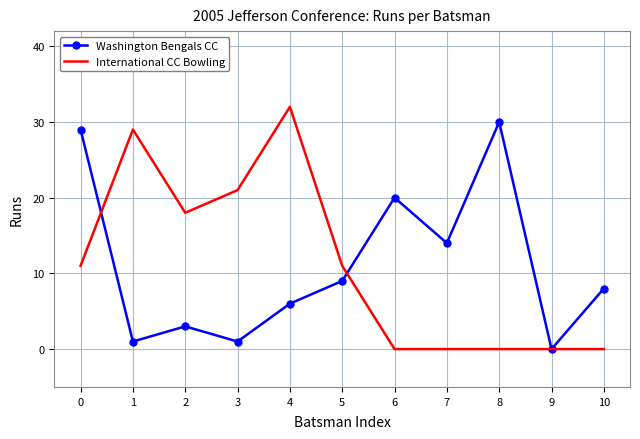

Reading left to right, transcribe all the data shown in this chart.

Washington Bengals CC: 29	1	3	1	6	9	20	14	30	0	8
International CC Bowling: 11	29	18	21	32	11	0	0	0	0	0